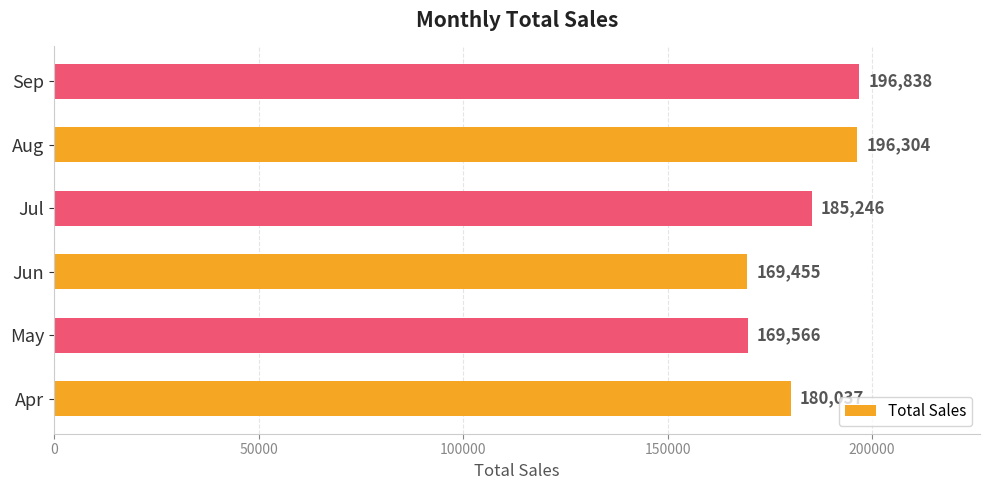

List the labels in order of value, largest first.

Sep, Aug, Jul, Apr, May, Jun